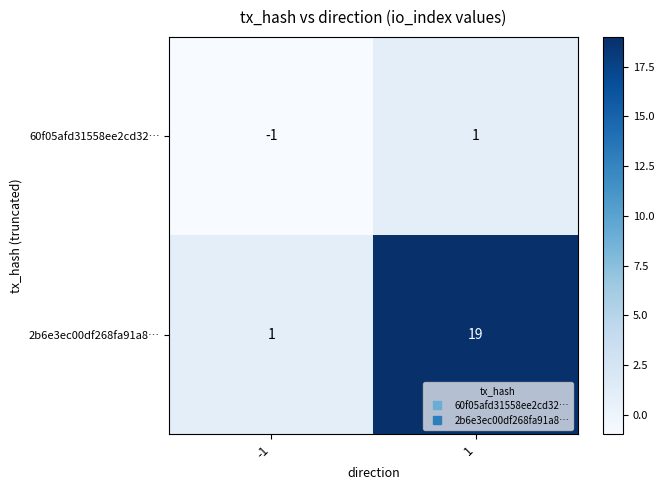

Reading left to right, what are all the values shown in this chart?

60f05afd31558ee2cd32…: -1=-1	1=1
2b6e3ec00df268fa91a8…: -1=1	1=19